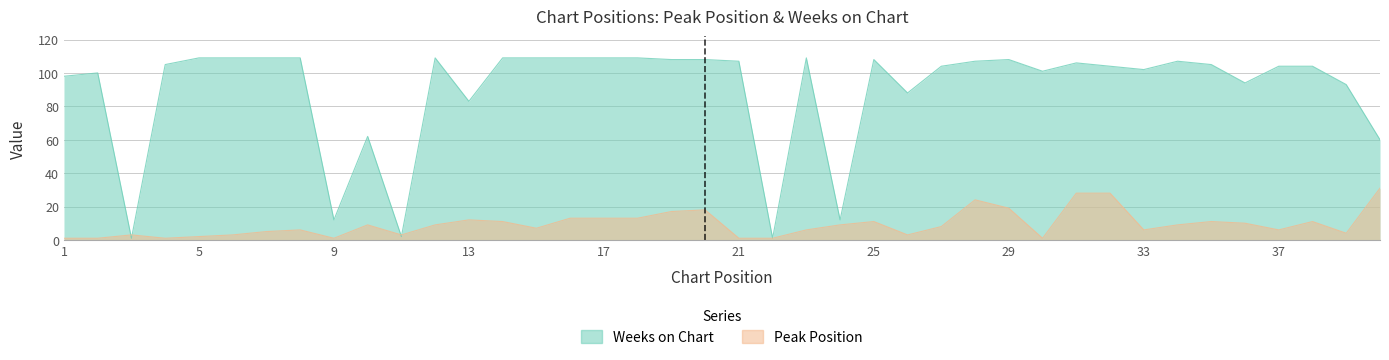

Between 2 and 23, which series saw the biggest shift?

Weeks on Chart